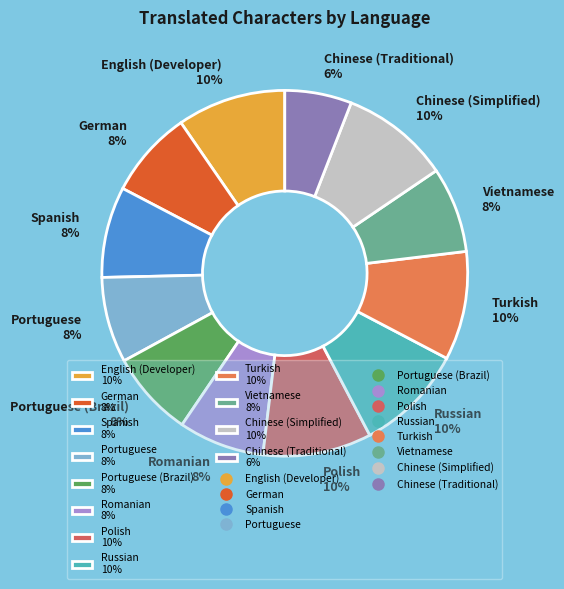

Do English (Developer) 10% and Romanian 8% together represent more than half of the pie?

No